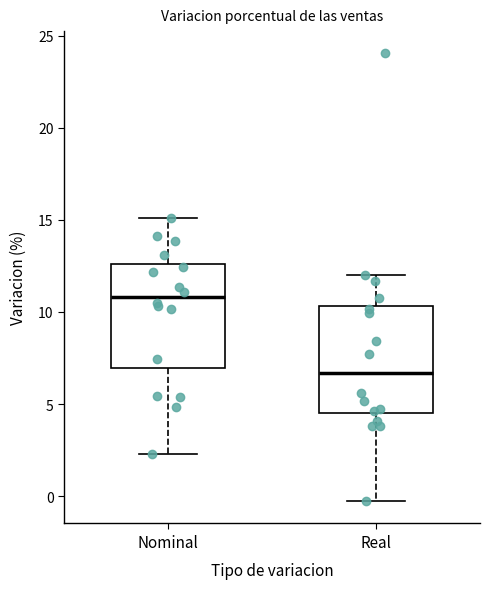

Reading left to right, transcribe this box plot: for each box, give where its median line is, the range the box spans, and where its two whiskers end, as read against the y-axis. The values are not printed on the chart, so give them approximately, as read against the axis.

Nominal: median 11.0, box 7.0 to 12.5, whiskers 2.5 to 15.0
Real: median 6.5, box 4.5 to 10.5, whiskers -0.5 to 12.0